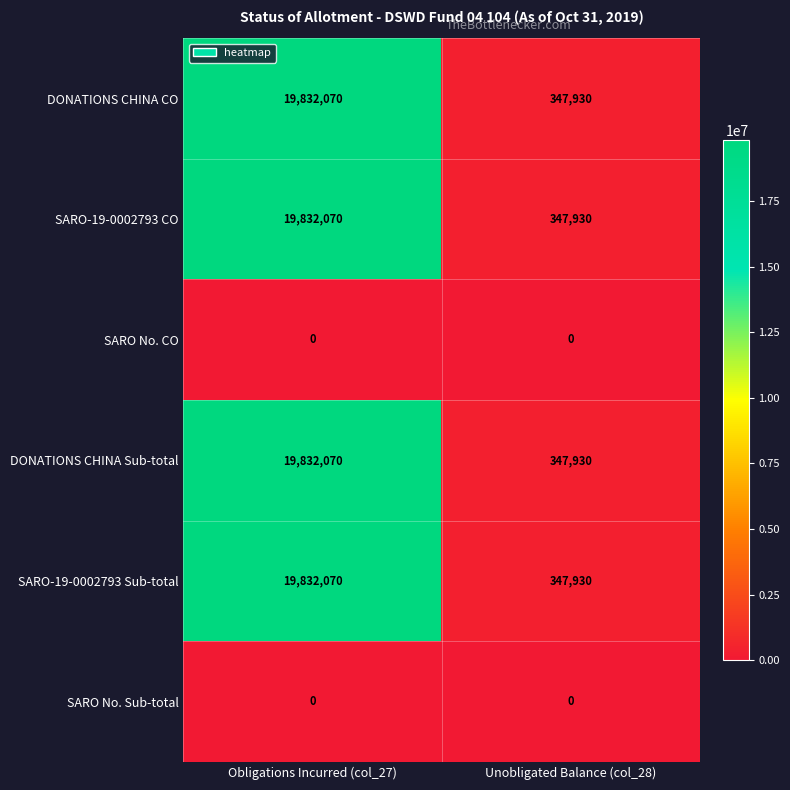

Which category has the lowest value in the DONATIONS CHINA CO series?

Unobligated Balance (col_28)